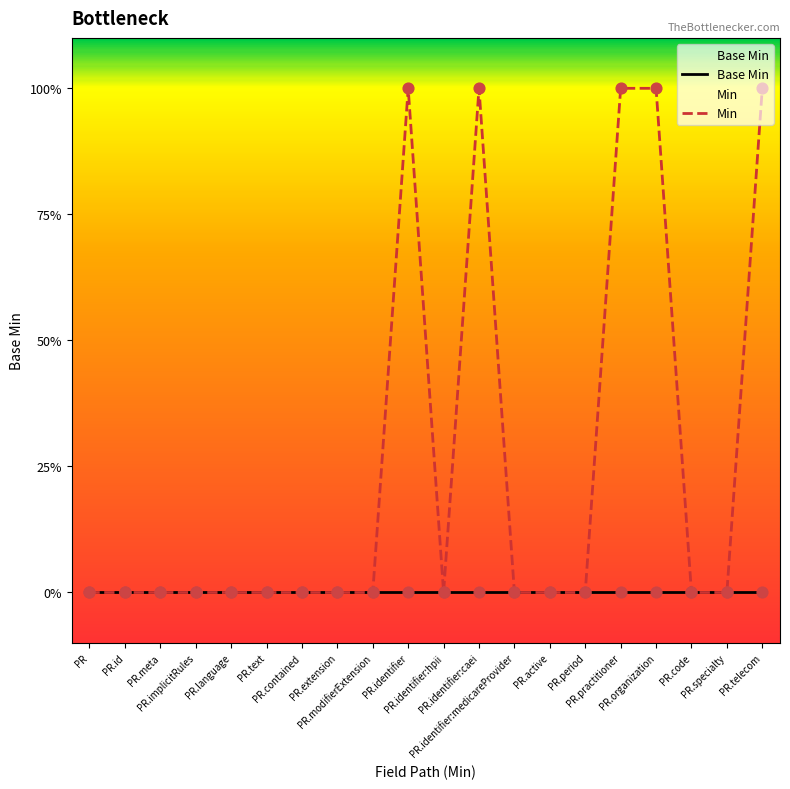

Which series has the widest spread of Y values?

Min